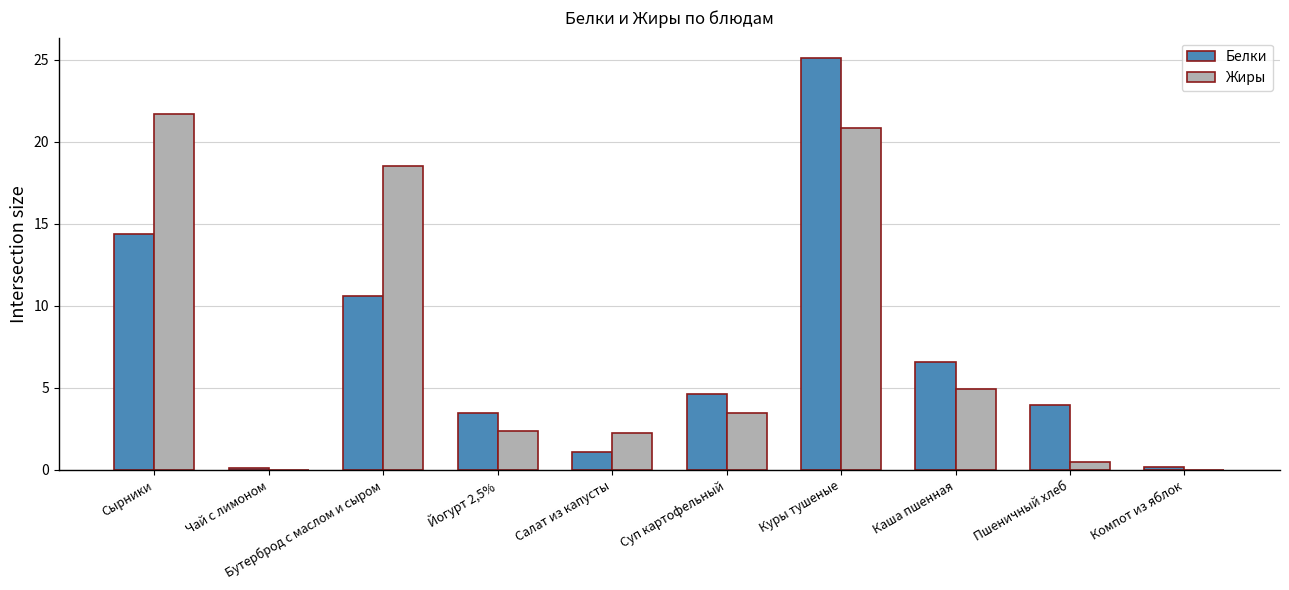

Between Бутерброд с маслом и сыром and Пшеничный хлеб, which series saw the biggest shift?

Жиры